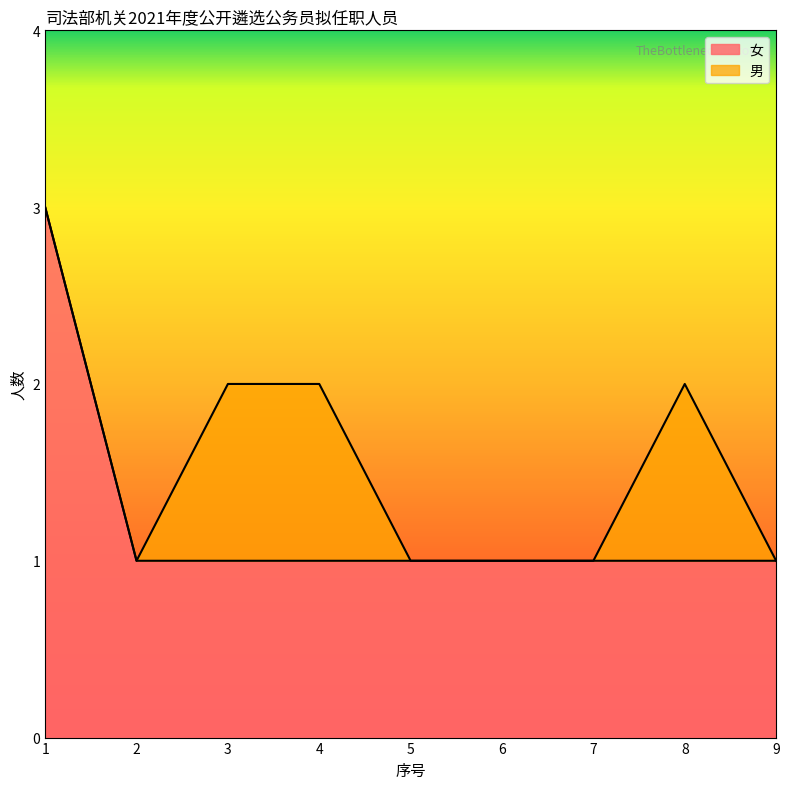

List the labels in order of value, smallest first.

2, 3, 4, 5, 6, 7, 8, 9, 1